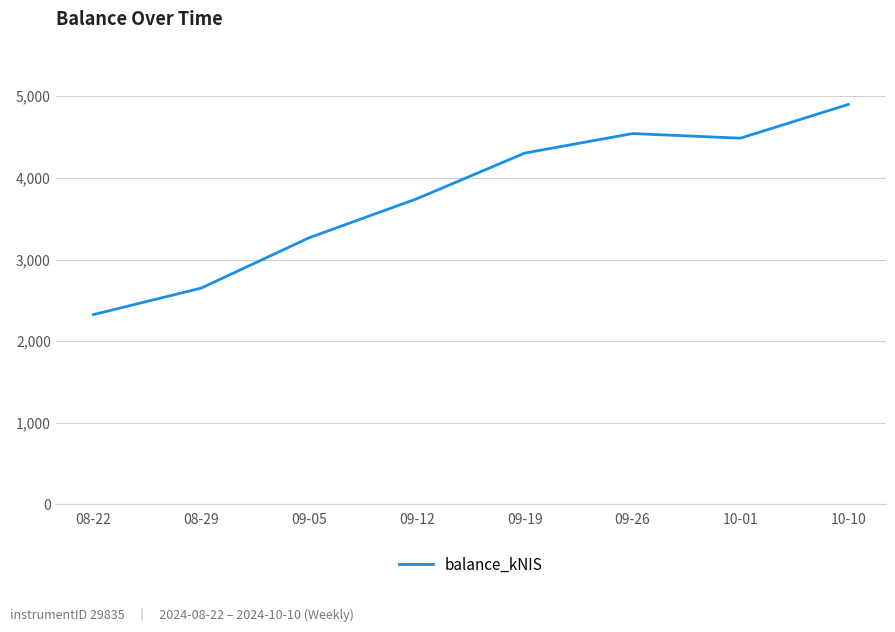

Which category has the highest value across all series?

10-10